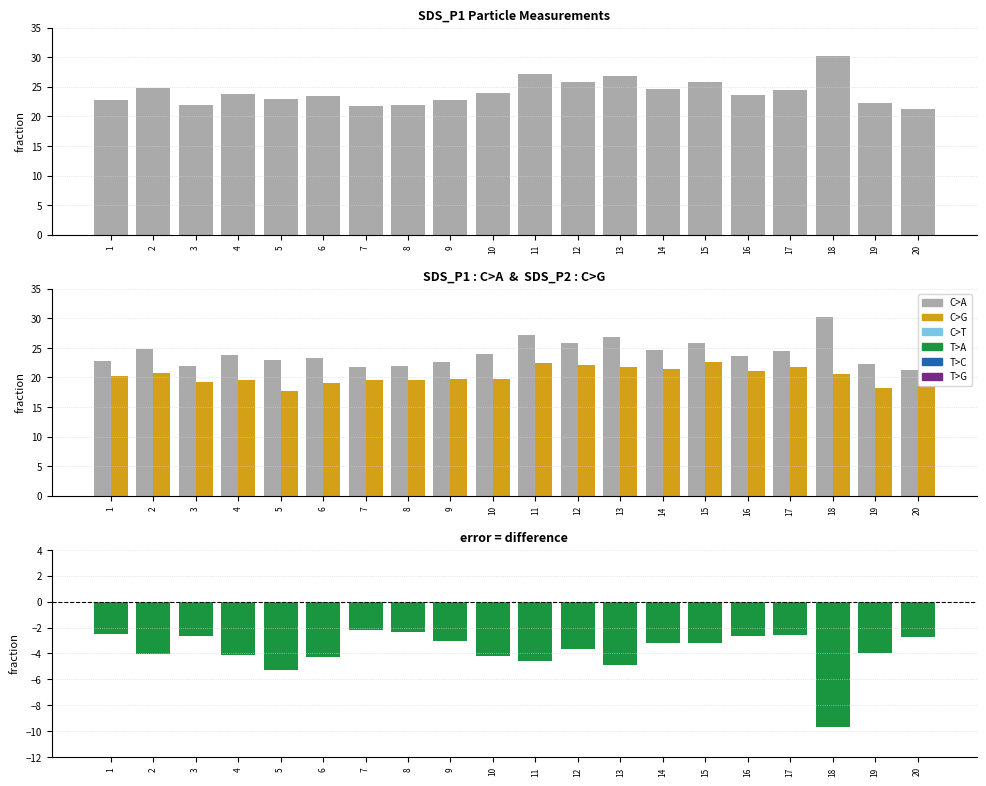

The SDS_P1 (C>A) series shows 42.4 at 10. True or false?

False